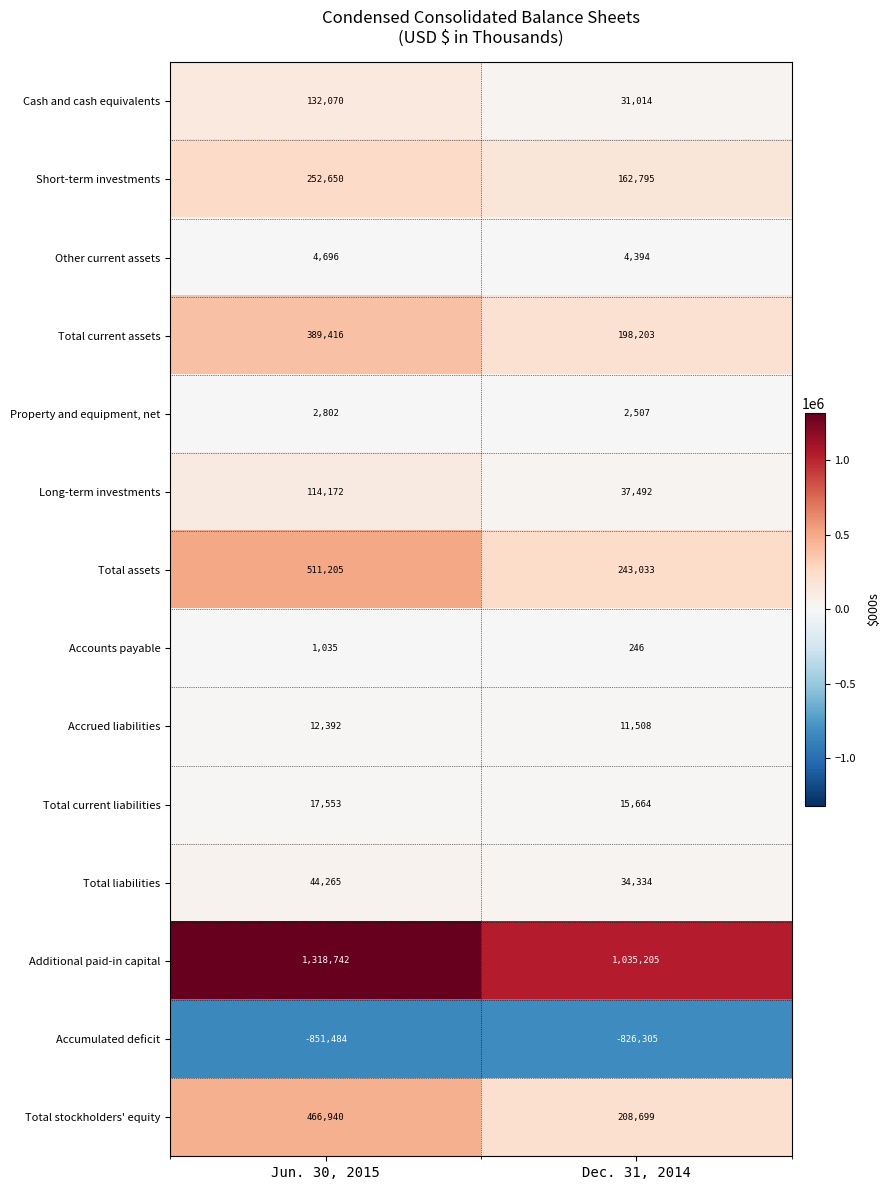

What value does the Short-term investments series have at Jun. 30, 2015?

252650